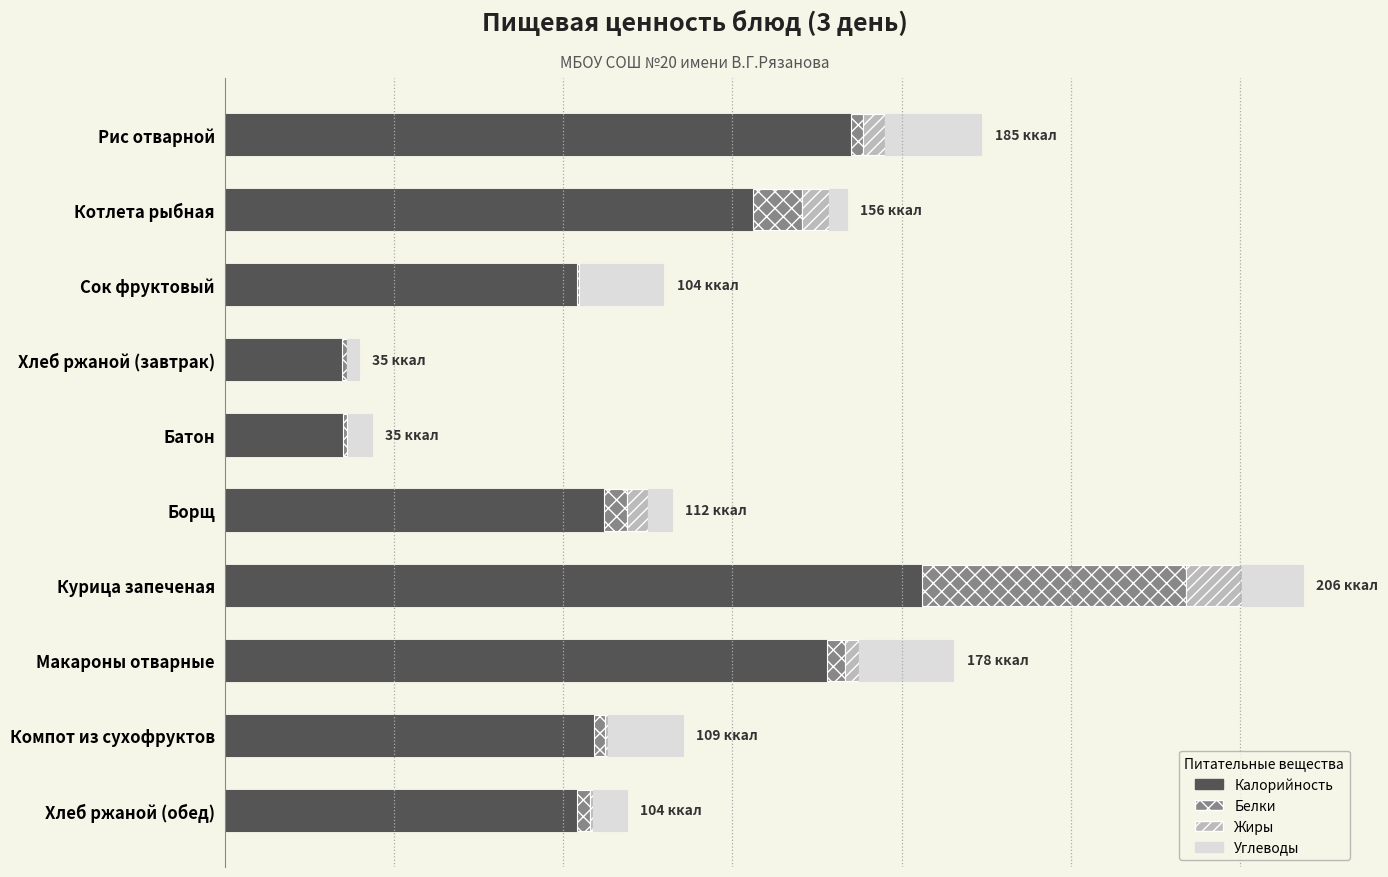

Rank the series by their maximum value, from highest to lowest.

Калорийность, Белки, Углеводы, Жиры